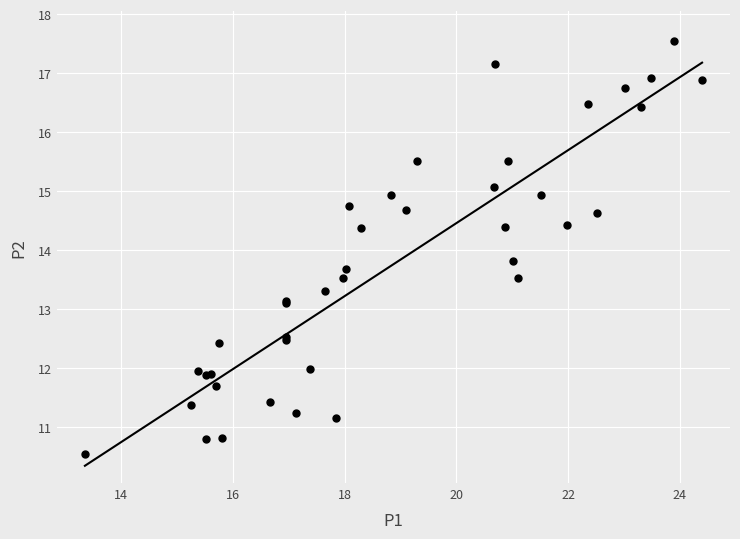

What Y value in the scatter plot is closest to 14?

13.8